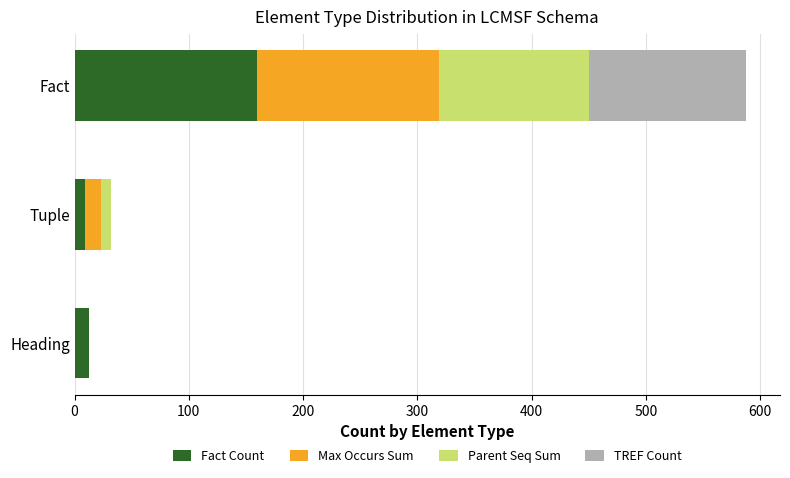

What is the total value across all series at Heading?

13